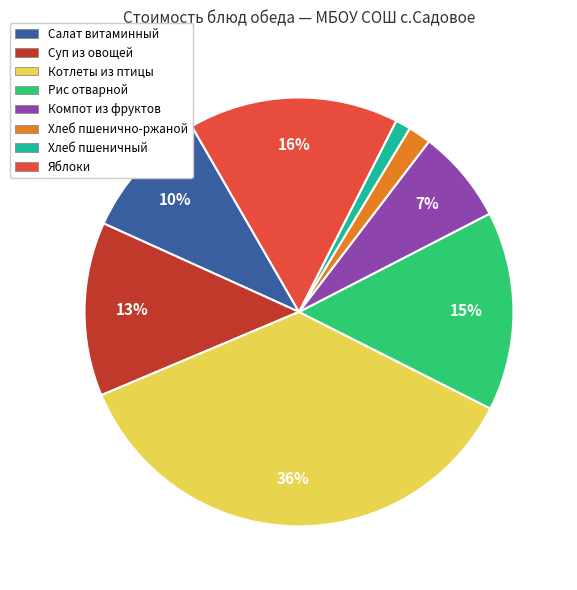

Rank the categories by value from highest to lowest.

Котлеты из птицы, Яблоки, Рис отварной, Суп из овощей, Салат витаминный, Компот из фруктов, Хлеб пшенично-ржаной, Хлеб пшеничный